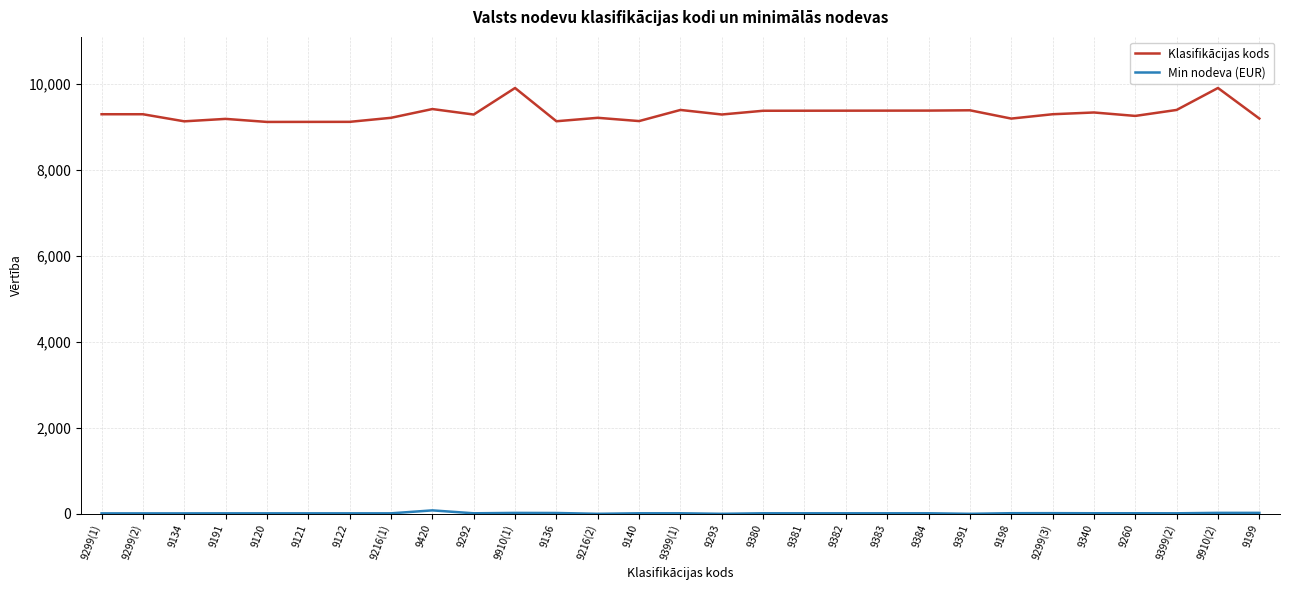

The Klasifikācijas kods series shows 9140 at 9140. True or false?

True